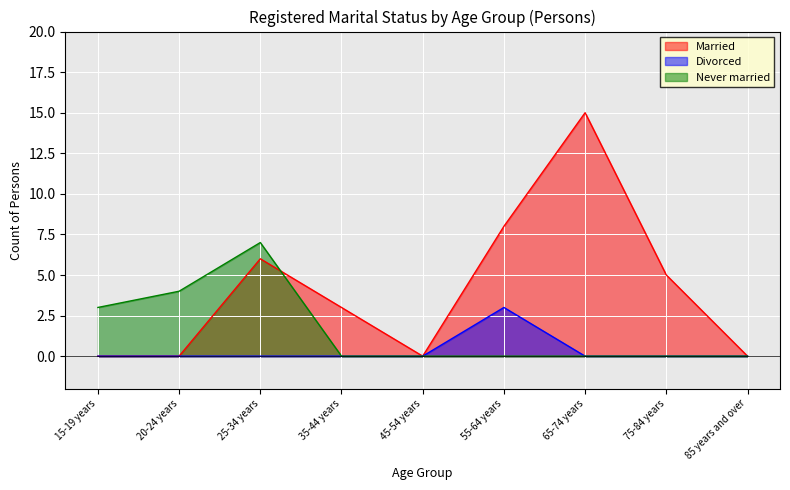

Which series has the widest spread of values?

Married